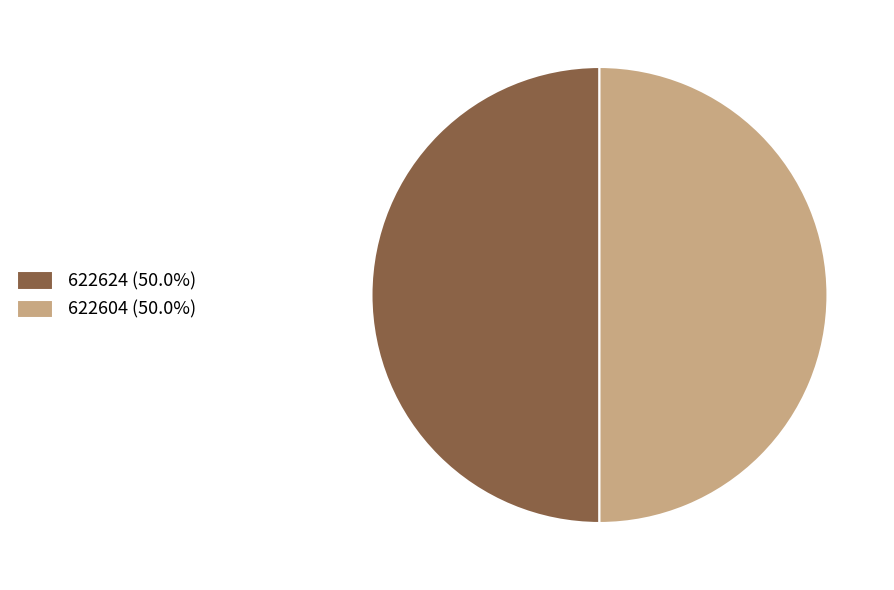

Approximately how many times larger is the value at 622624 (50.0%) compared to 622604 (50.0%)?

1.0